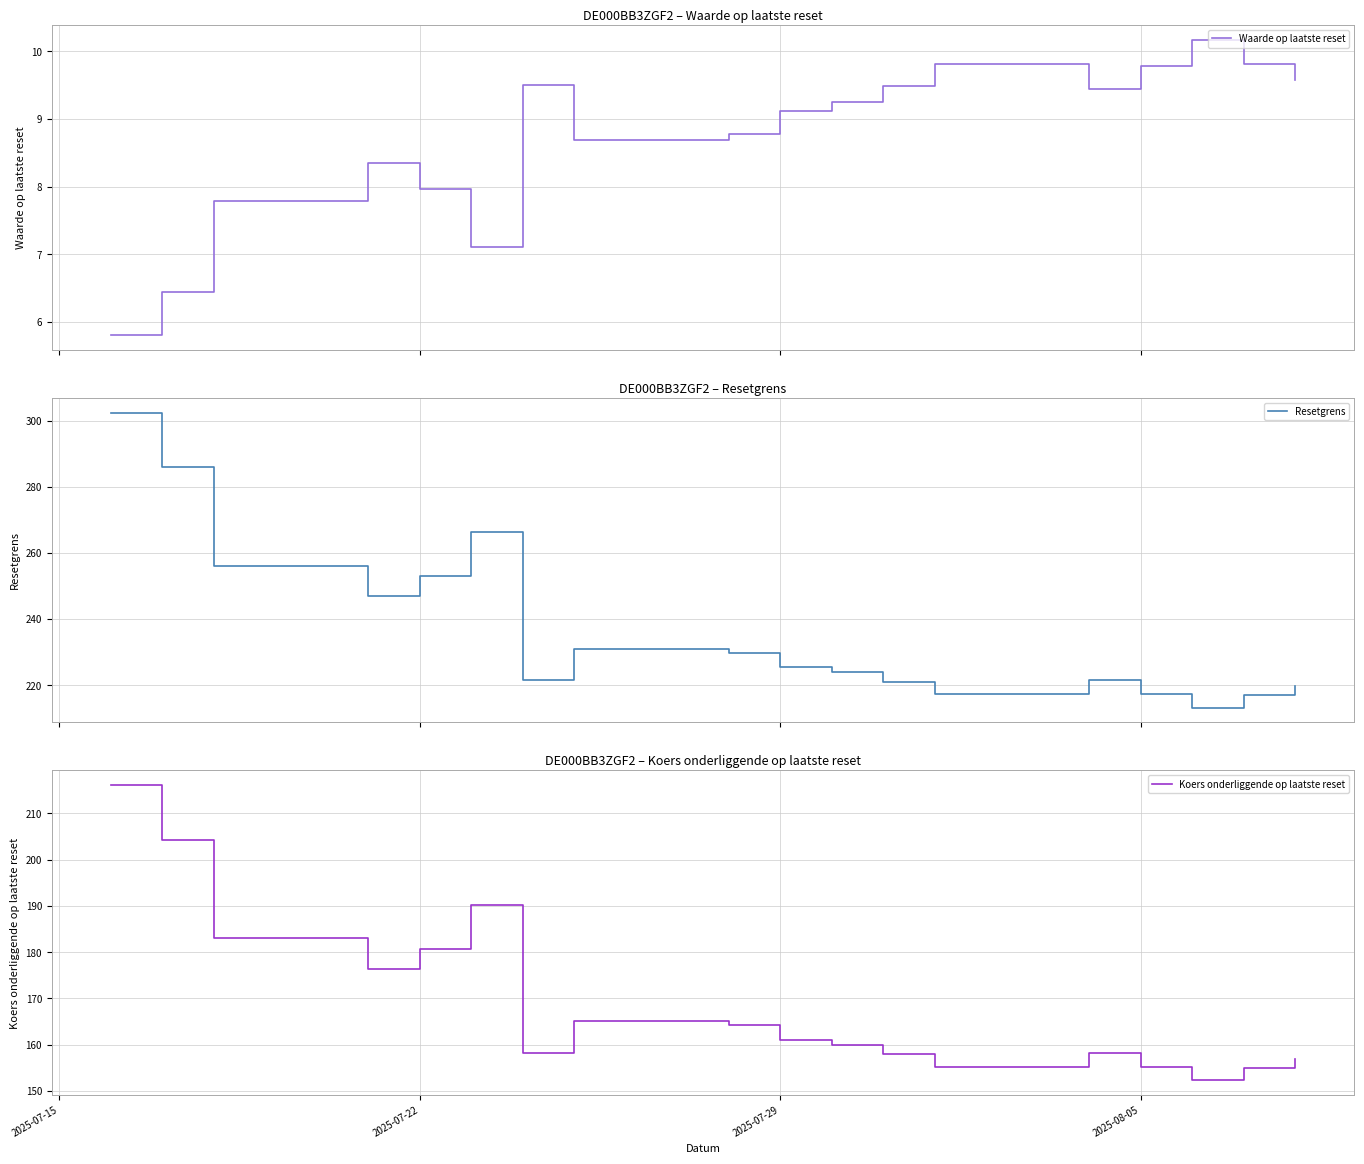

What is the minimum value for Resetgrens?

213.2